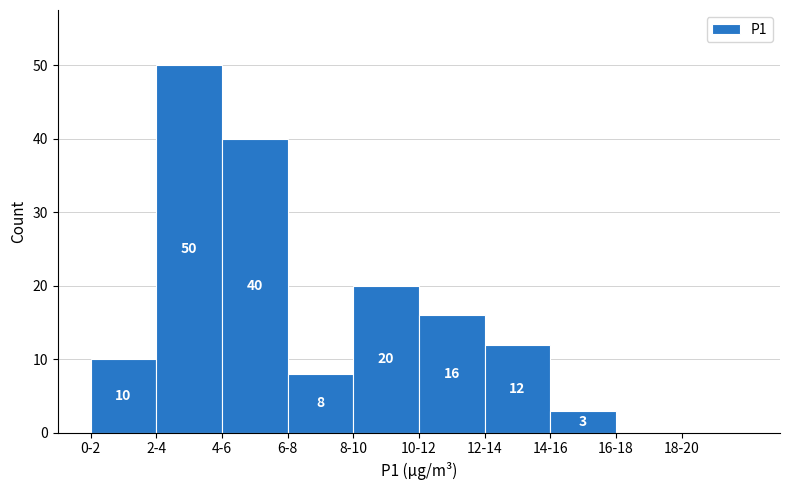

Reading left to right, list all the values displayed in this chart.

0-2=10	2-4=50	4-6=40	6-8=8	8-10=20	10-12=16	12-14=12	14-16=3	16-18=0	18-20=0